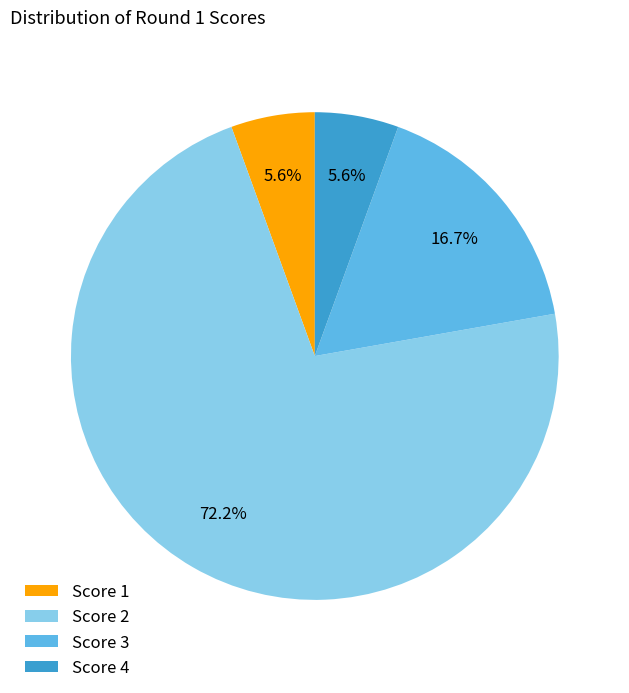

Is there any slice that represents more than half of the pie?

Yes